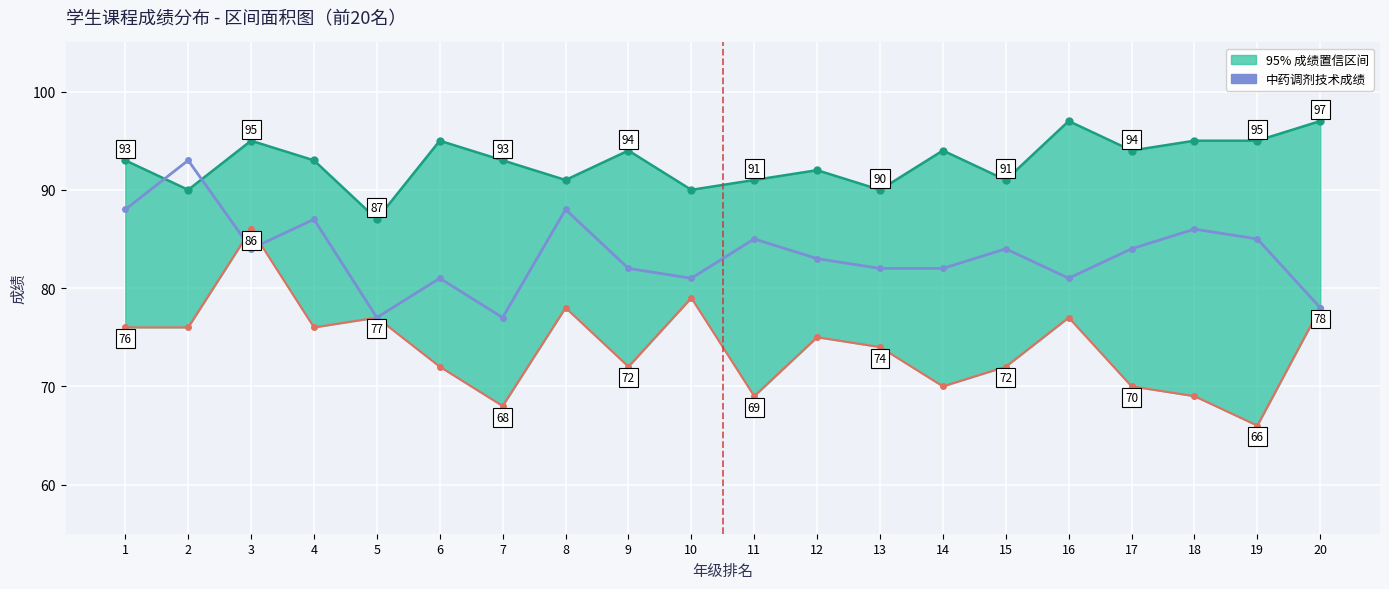

What is the value of the 7th point from the left?

77